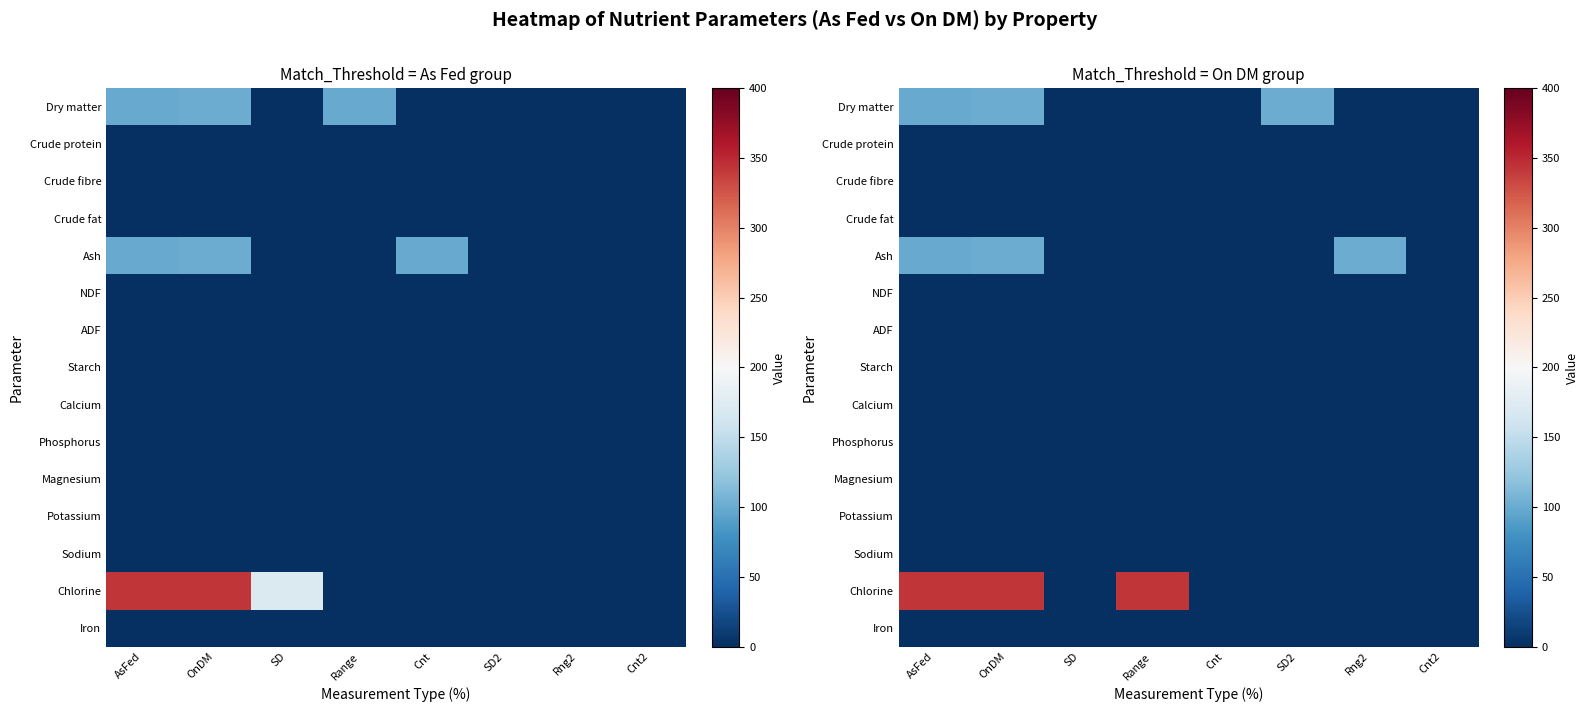

Is the value of Calcium at Cnt2 greater than the value of Starch at SD2?

No